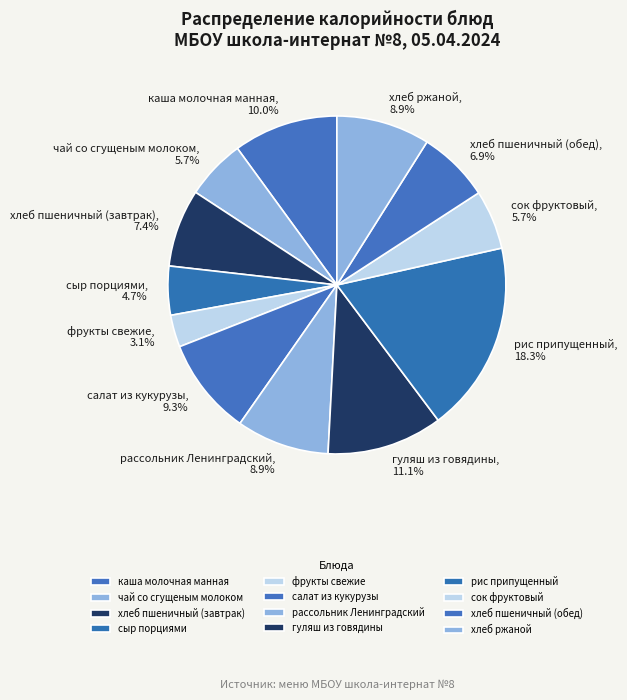

Is it true that салат из кукурузы is 24% of the pie?

False